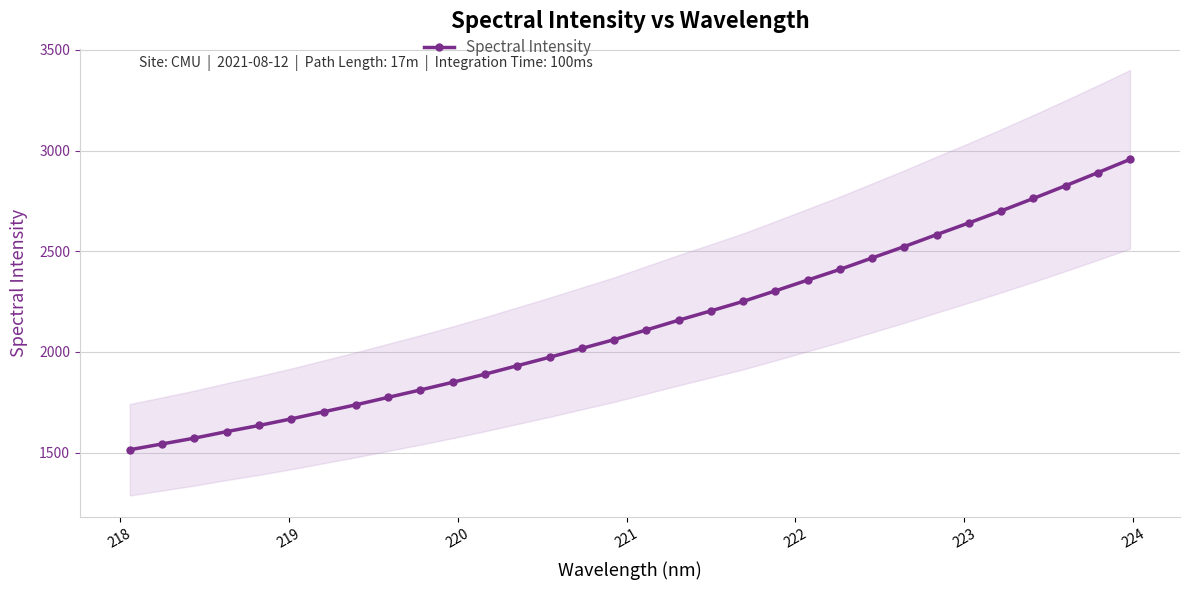

What is the lowest value of the Spectral Intensity series?

1514.2